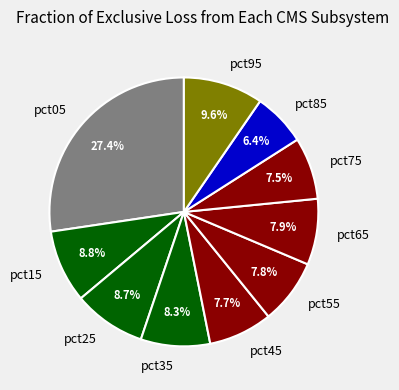

Is there any slice that represents more than half of the pie?

No